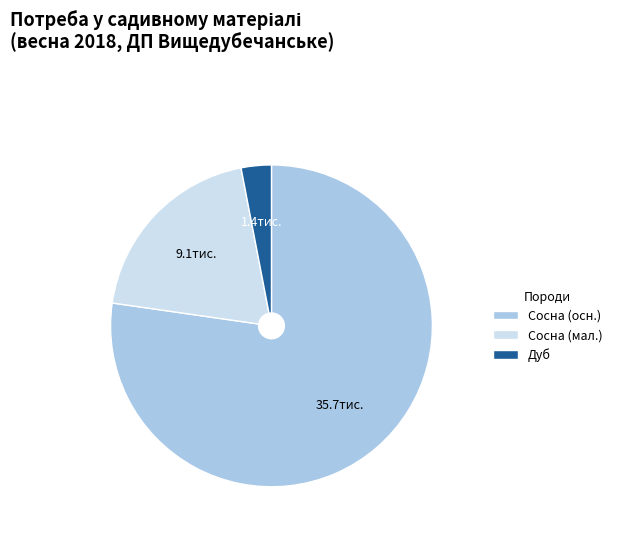

Between Сосна (мал.) and Сосна (осн.), which is larger?

Сосна (осн.)